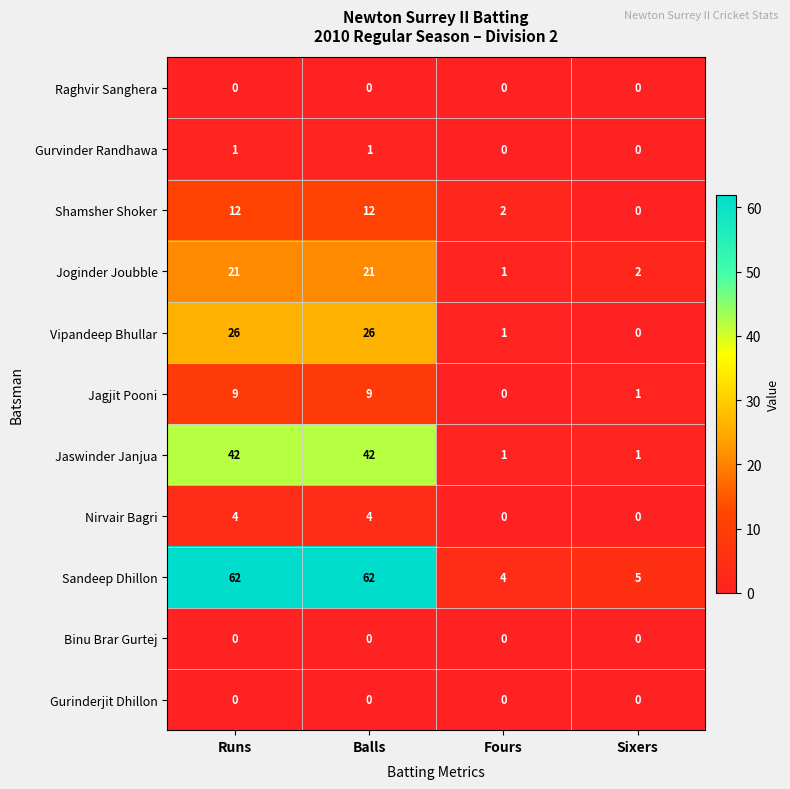

Is the value of Shamsher Shoker at Fours greater than the value of Jagjit Pooni at Fours?

Yes